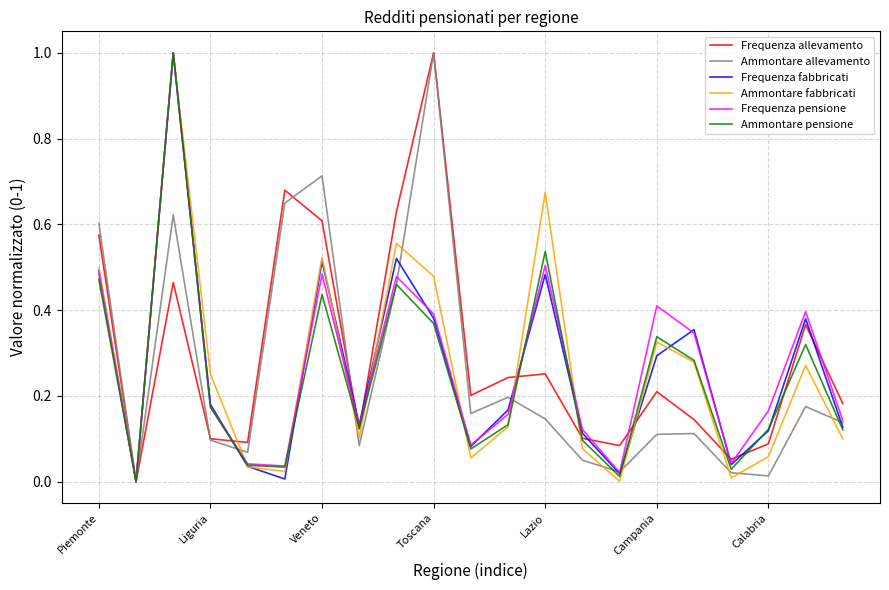

What is the greatest value displayed?

1.0